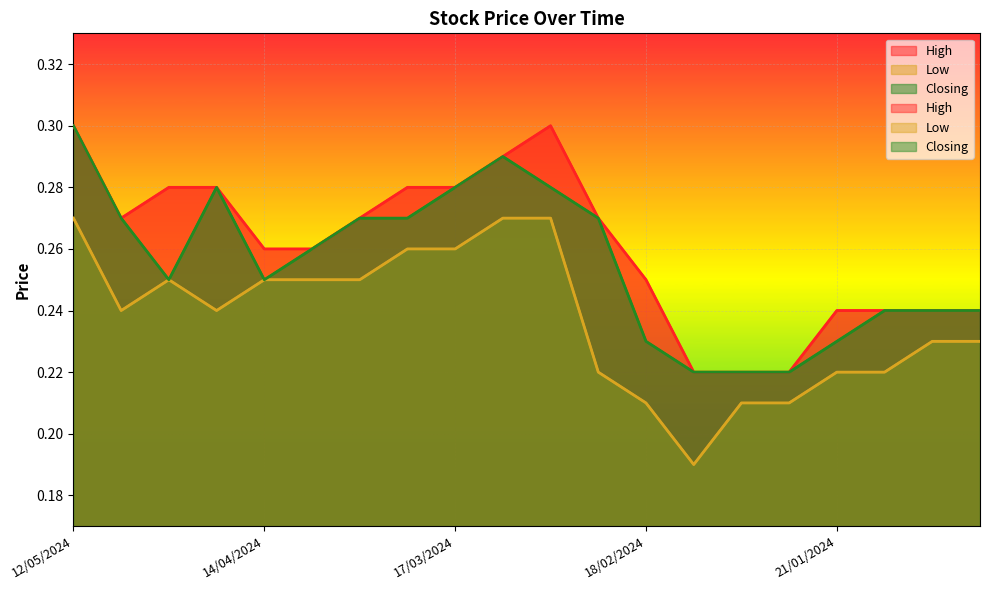

Which series has the largest total across all categories?

High